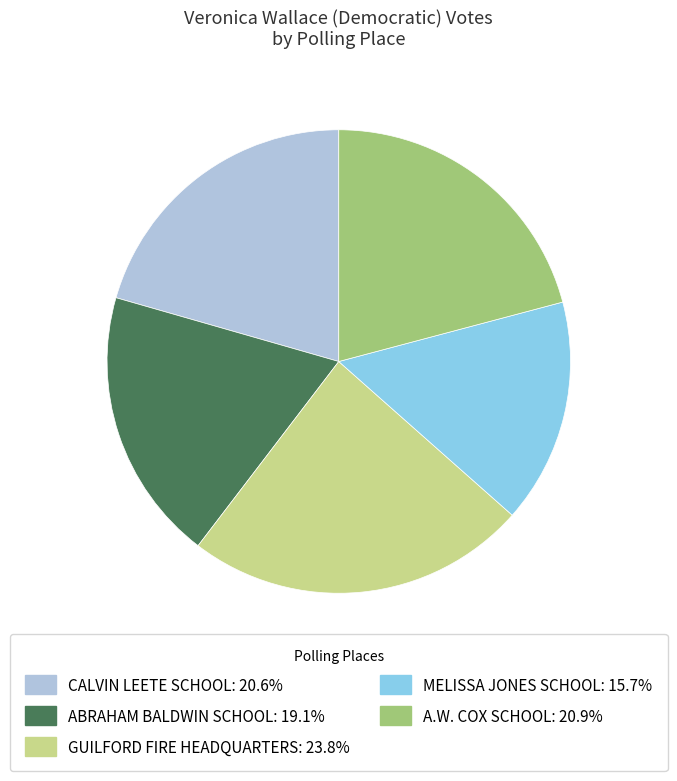

Count the number of slices in the pie.

5